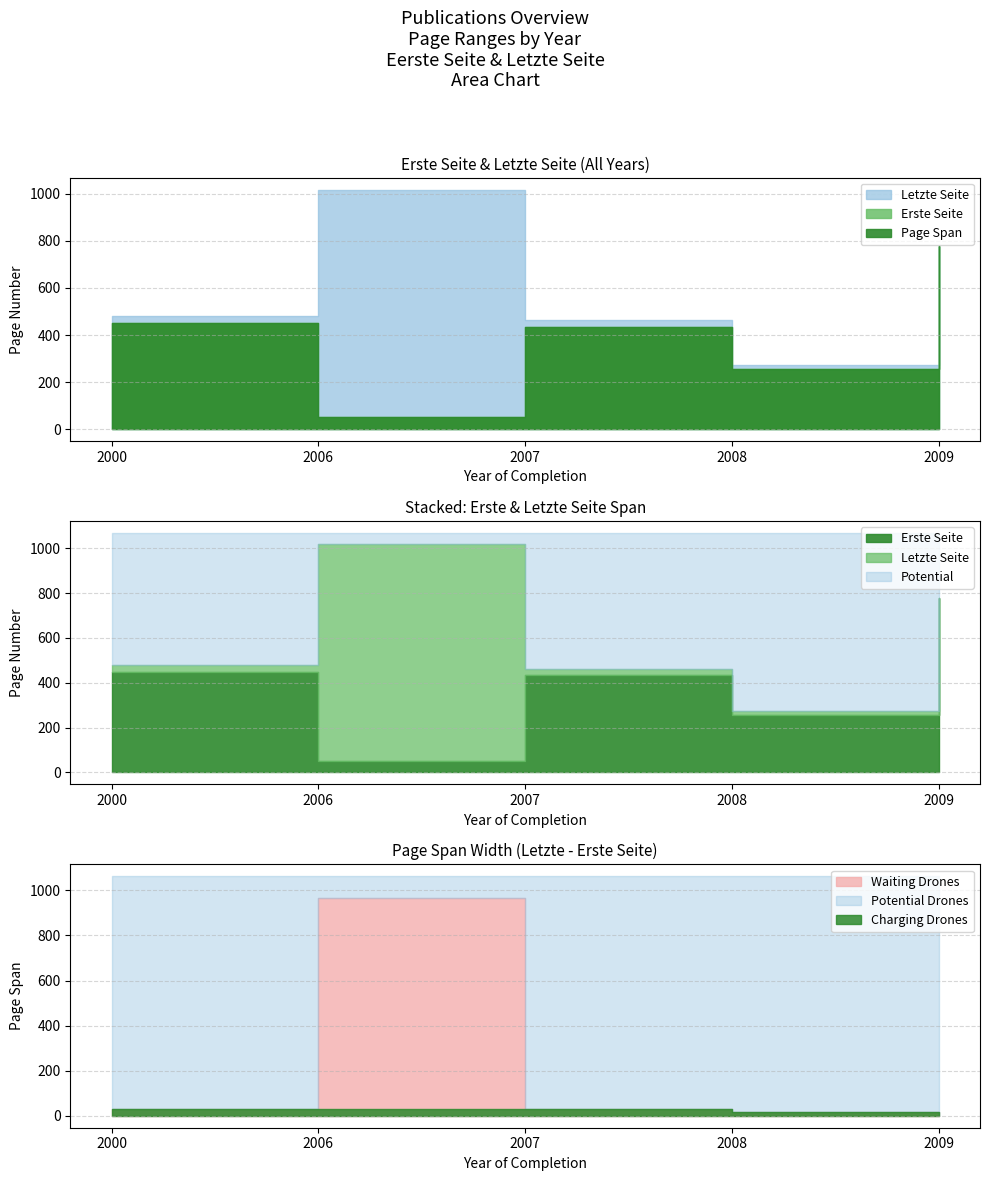

True or false: Erste Seite and Letzte Seite intersect in this chart.

False